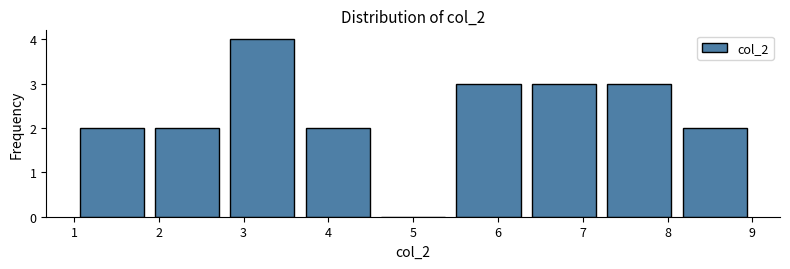

What is the height of the bar covering 3.7 to 4.6 on the x-axis? Neither the bar edges nor the heights are printed on the chart, so give them approximately, as read against the axes.

2